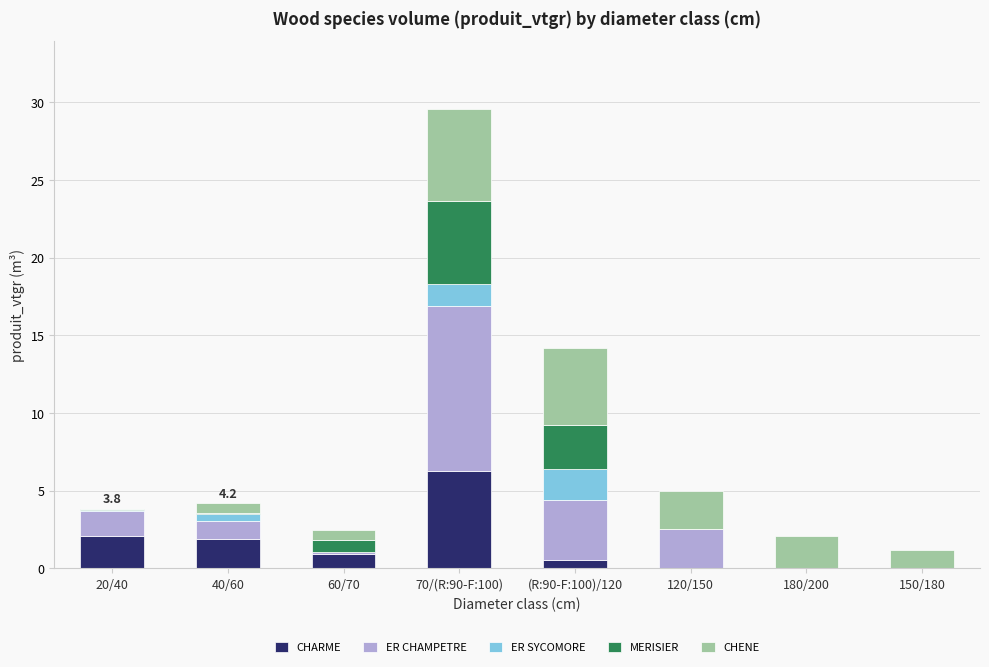

Does the chart contain stacked bars?

Yes